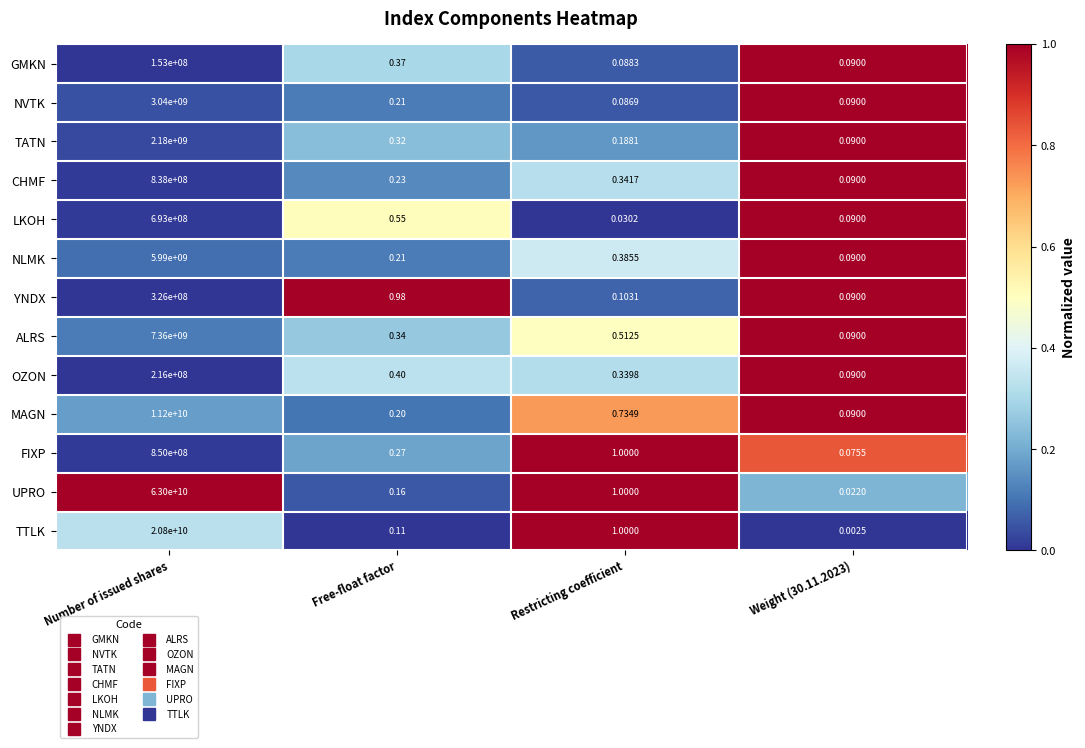

Which series has the largest range (max minus min)?

UPRO